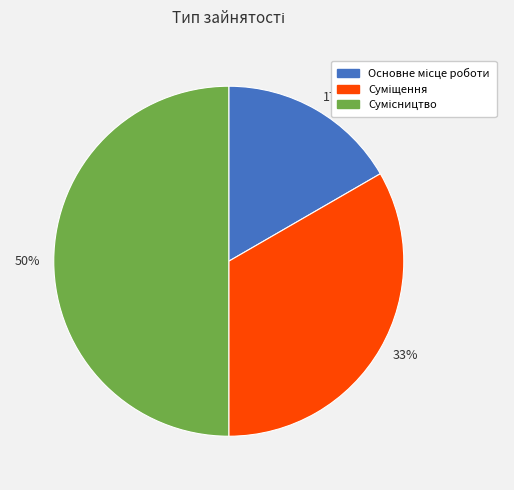

Combined, do 33% and 50% account for over 50%?

Yes